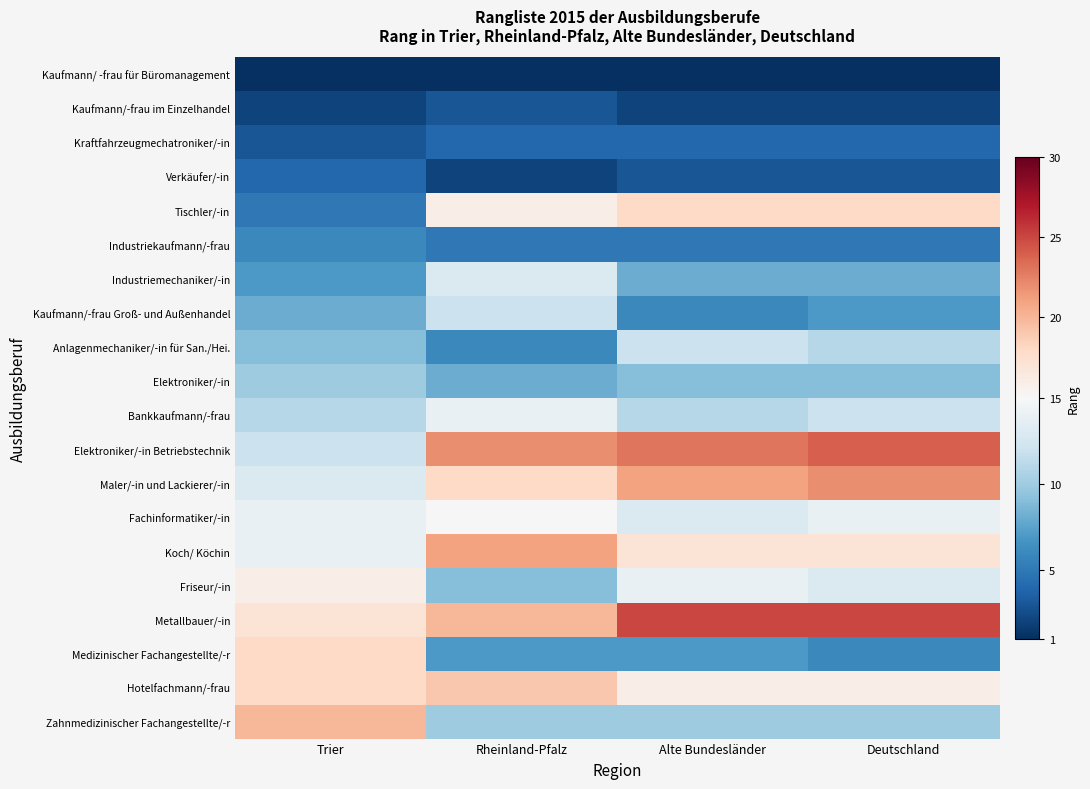

At how many categories does at least one series exceed 24?

2